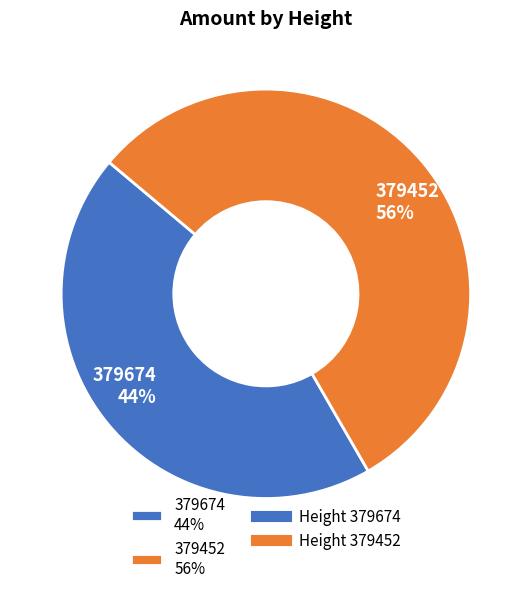

Which has a higher value, 379674 44% or 379452 56%?

379452 56%